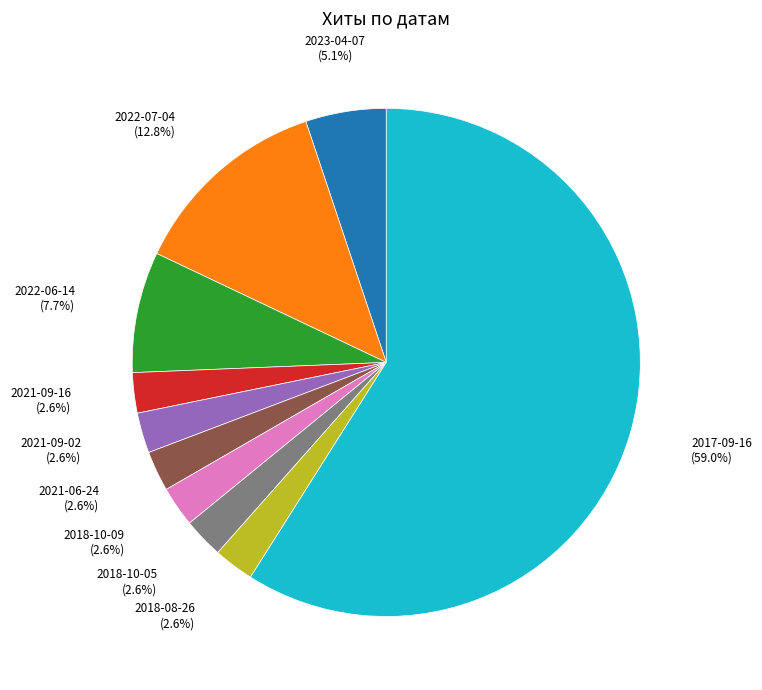

Count the number of slices in the pie.

10